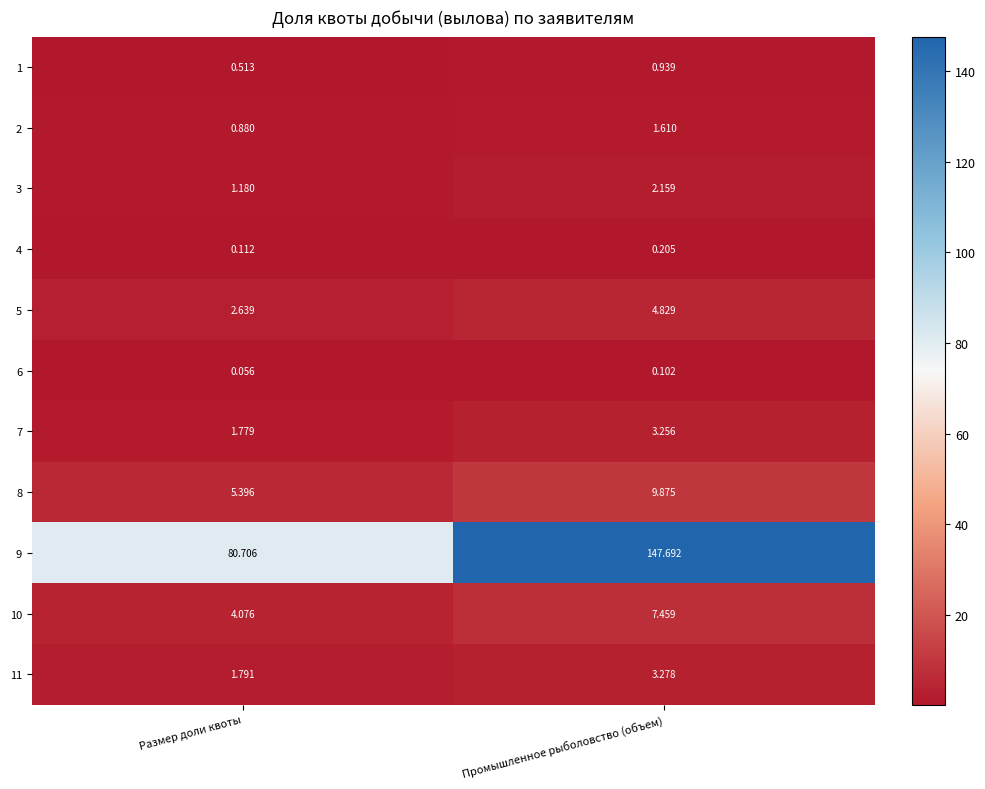

Where is 7 nearest to the value 2?

Размер доли квоты